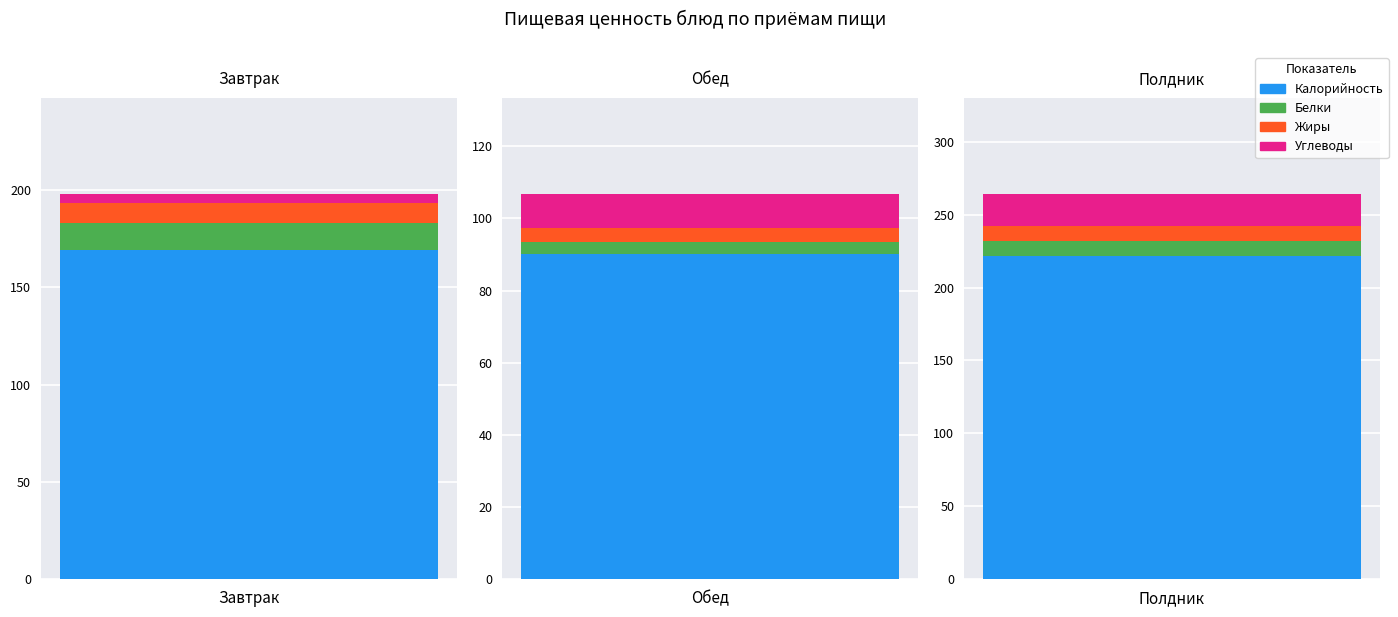

What is the label of the 1st bar from the left?

Завтрак